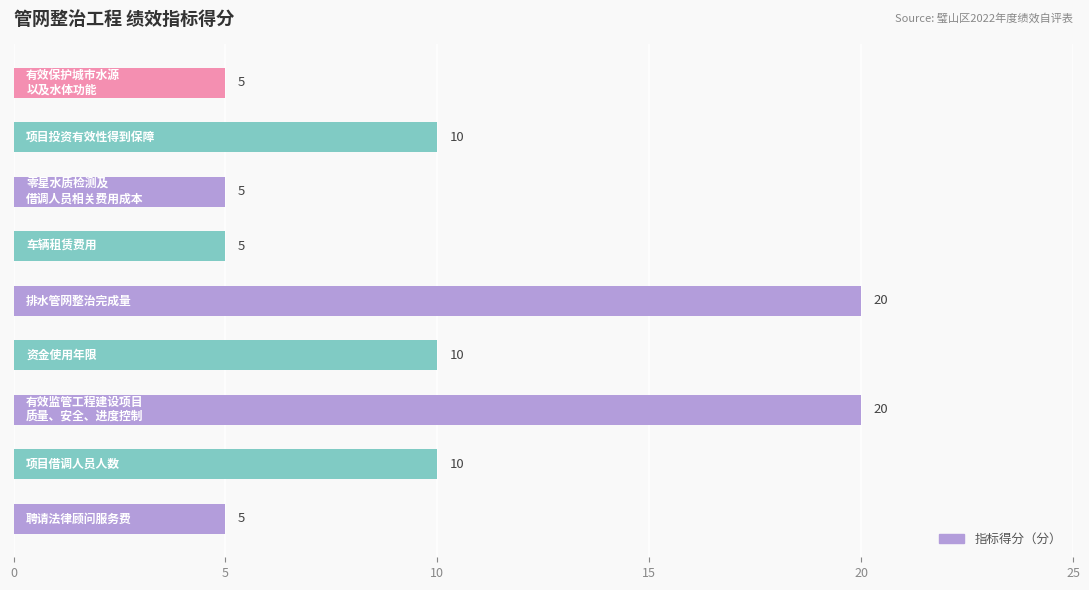

What is the difference between the second highest and minimum values?

15